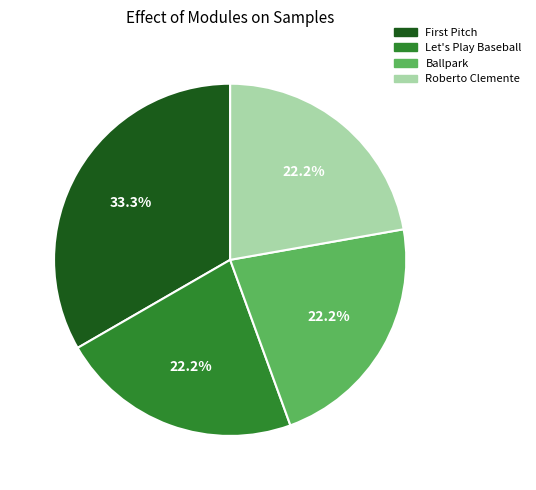

To the nearest percent, what is the difference between the largest and smallest slice percentages?

11%